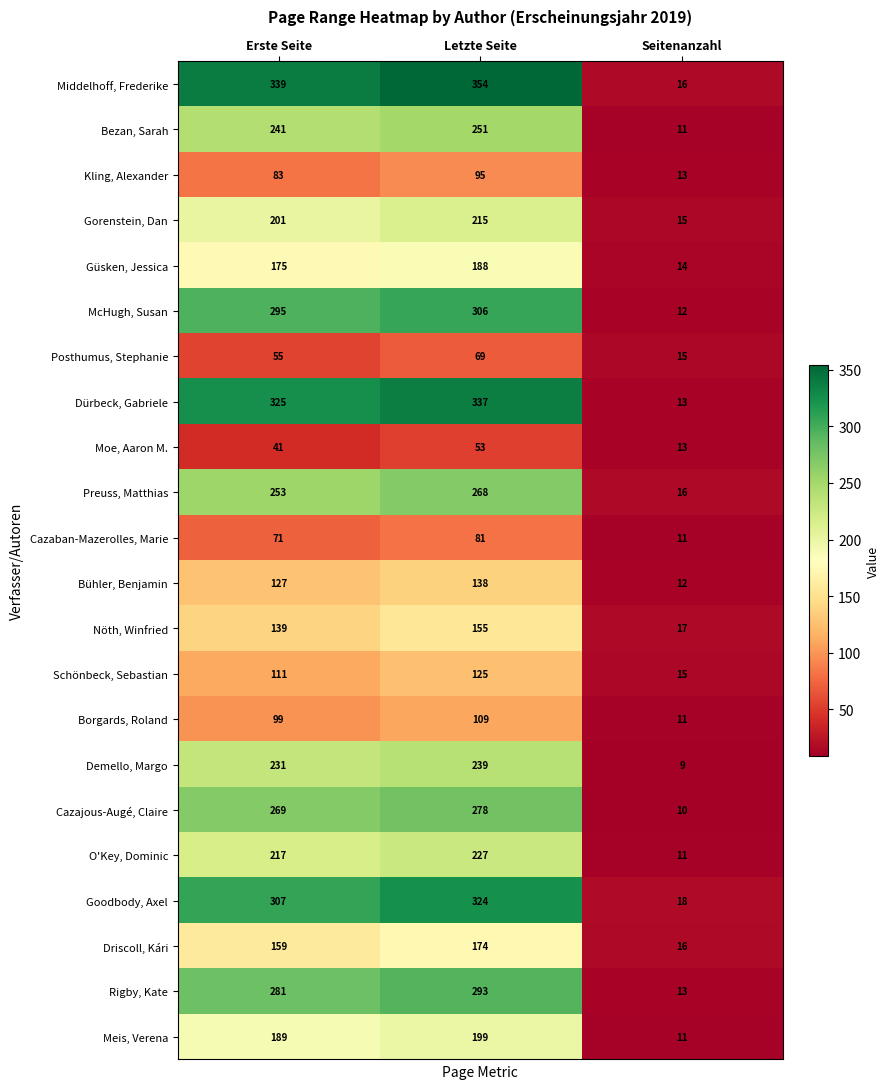

What is the approximate value of McHugh, Susan at Seitenanzahl, to the nearest 5?

10